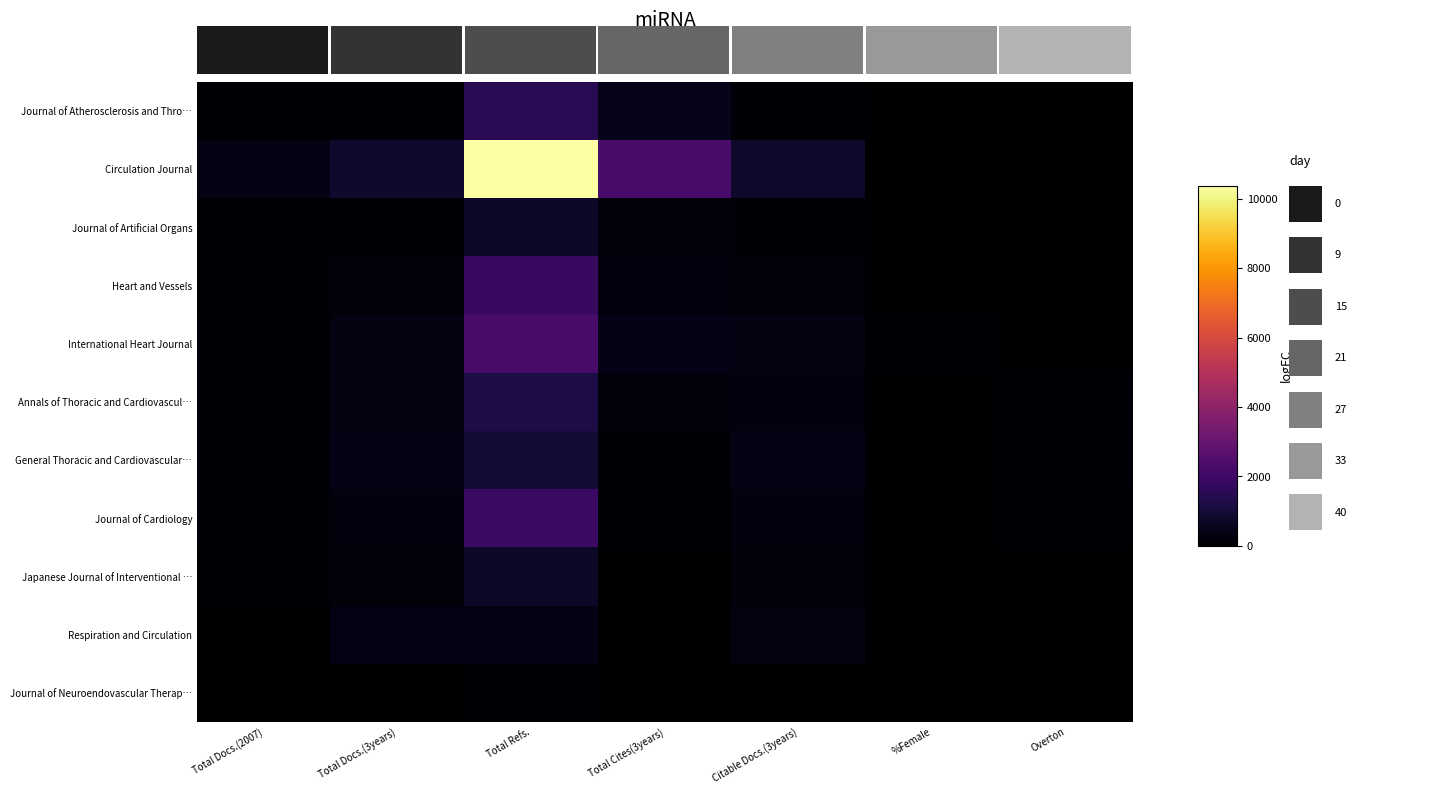

What is the total value across all series at Total Docs.(2007)?

1051